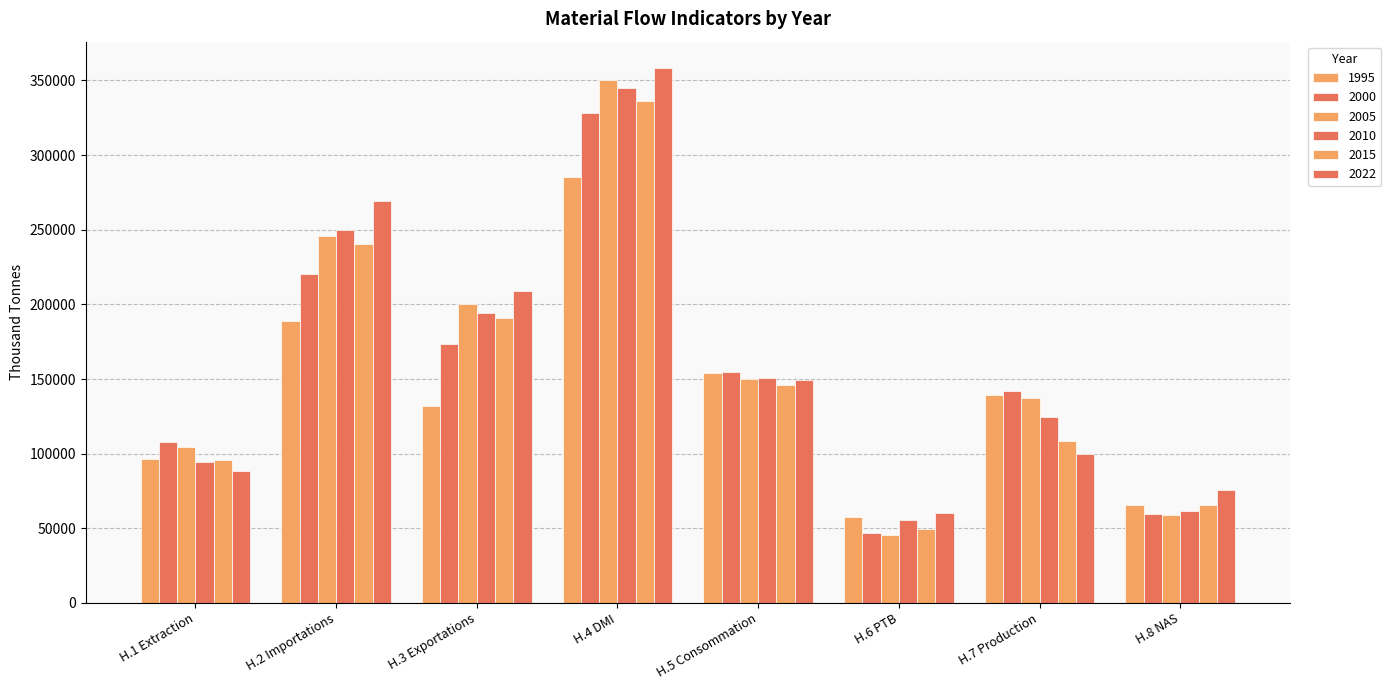

What is the sum of the 2022 values at H.4 DMI and H.6 PTB?

418508.1